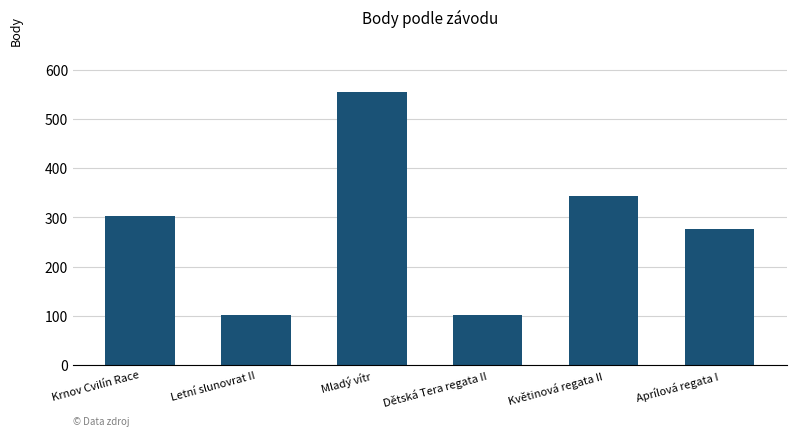

What is the value of the 3rd bar from the left?

555